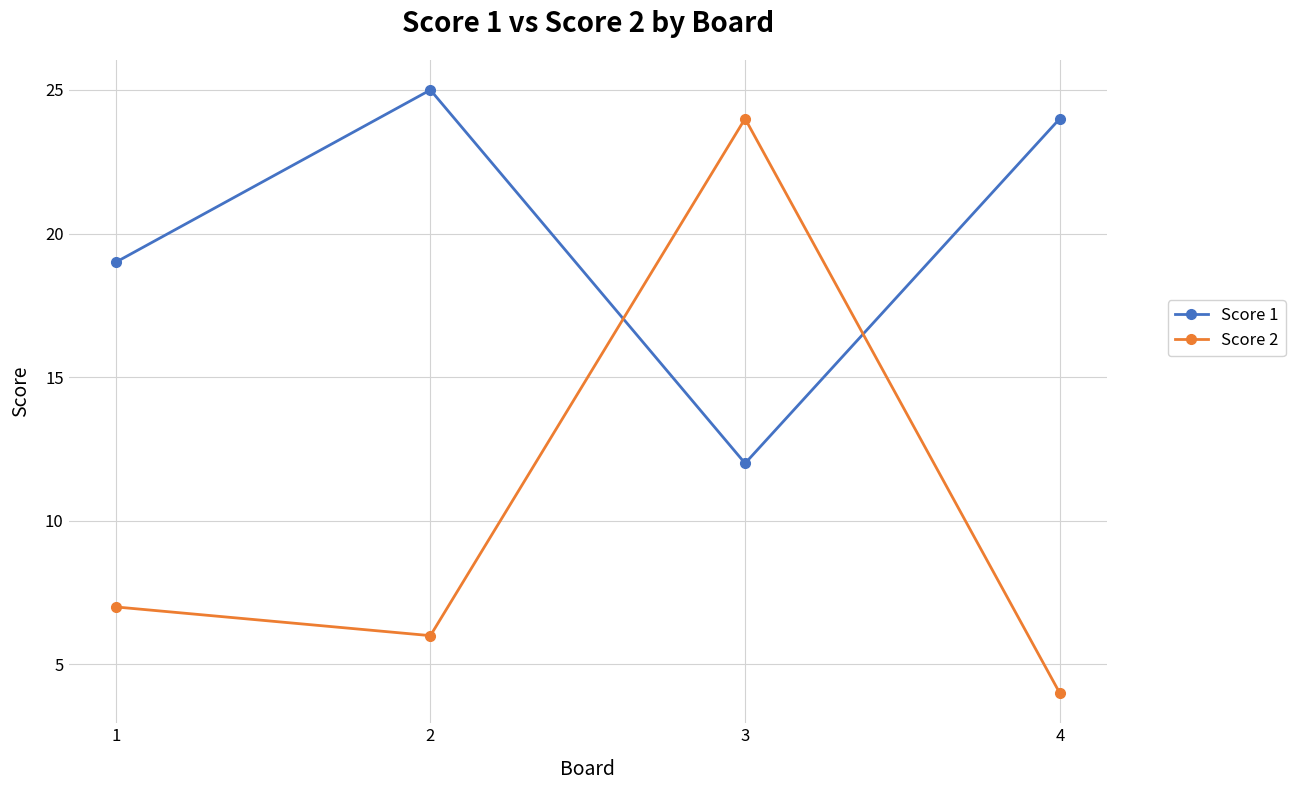

Reading left to right, list all the values displayed in this chart.

Score 1: 19	25	12	24
Score 2: 7	6	24	4